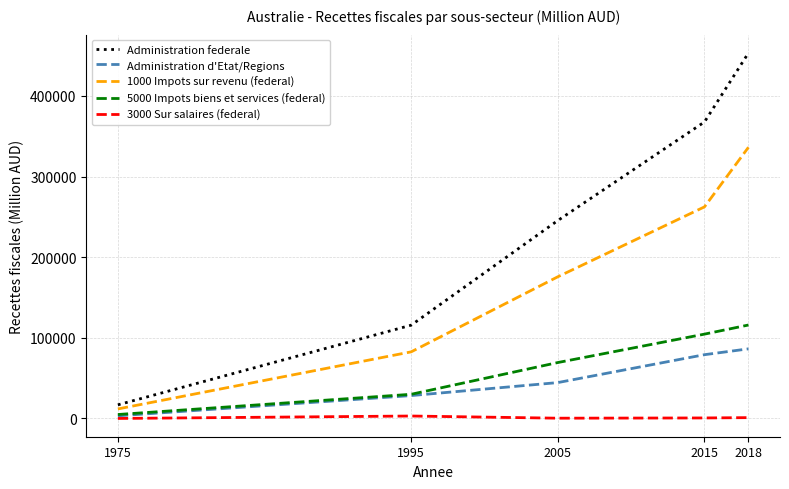

What is the difference between the Administration federale values at 1995 and 2015?

251940